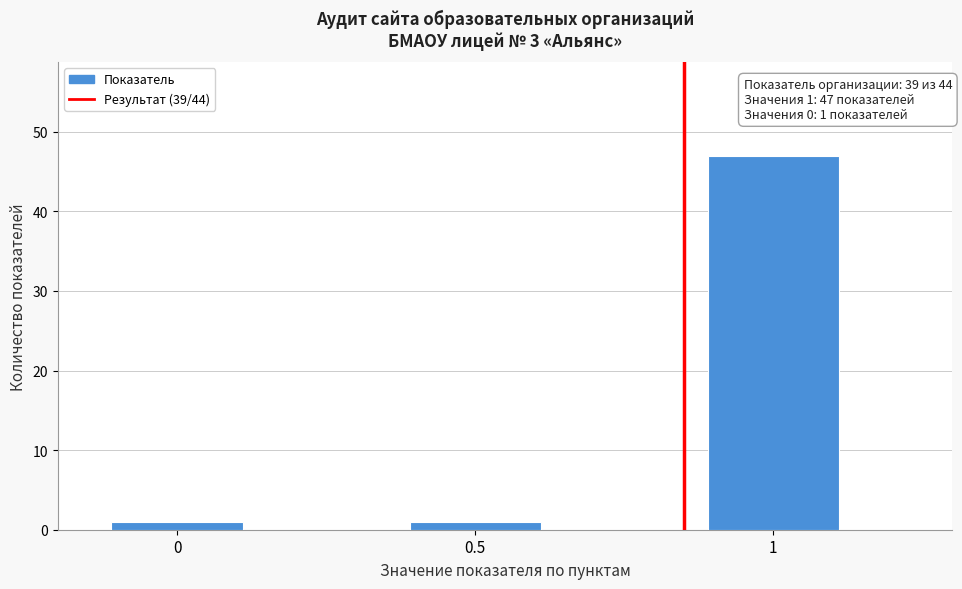

Reading left to right, transcribe all the data shown in this chart.

1	1	47